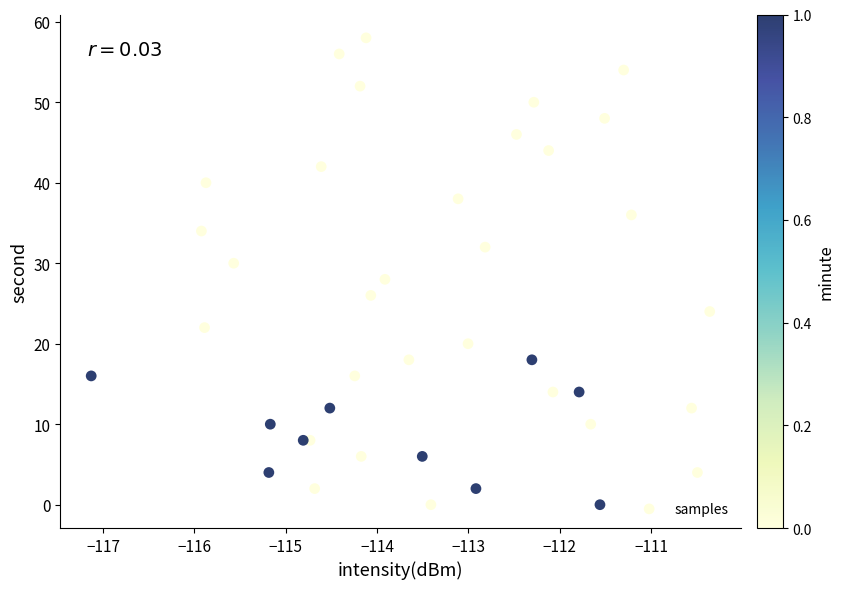

What is the range of Y values (max minus min)?

58